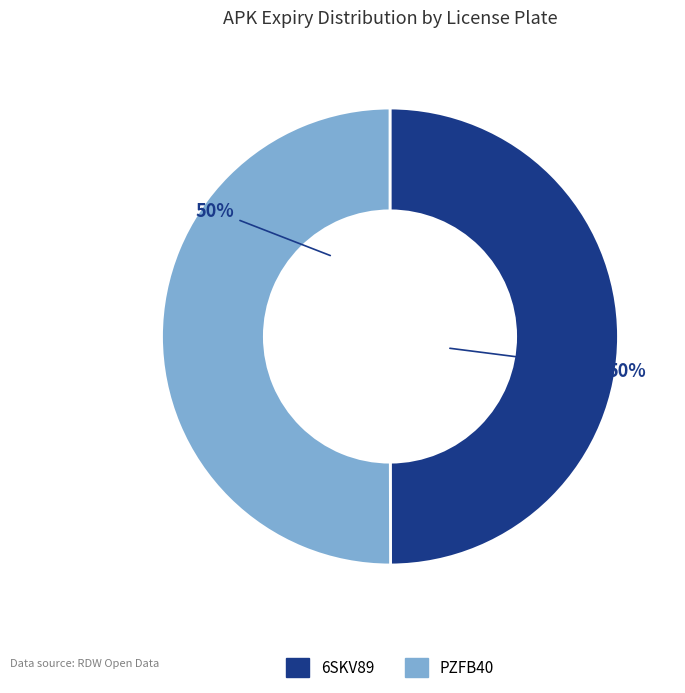

True or false: PZFB40 accounts for 50% of the total.

True